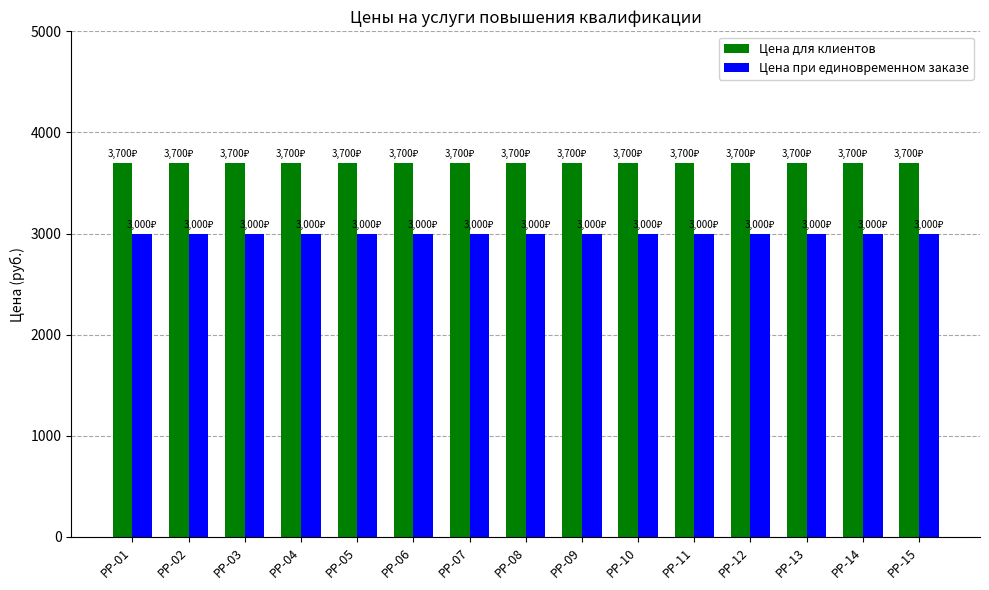

List the series in order of their peak value, lowest first.

Цена при единовременном заказе, Цена для клиентов